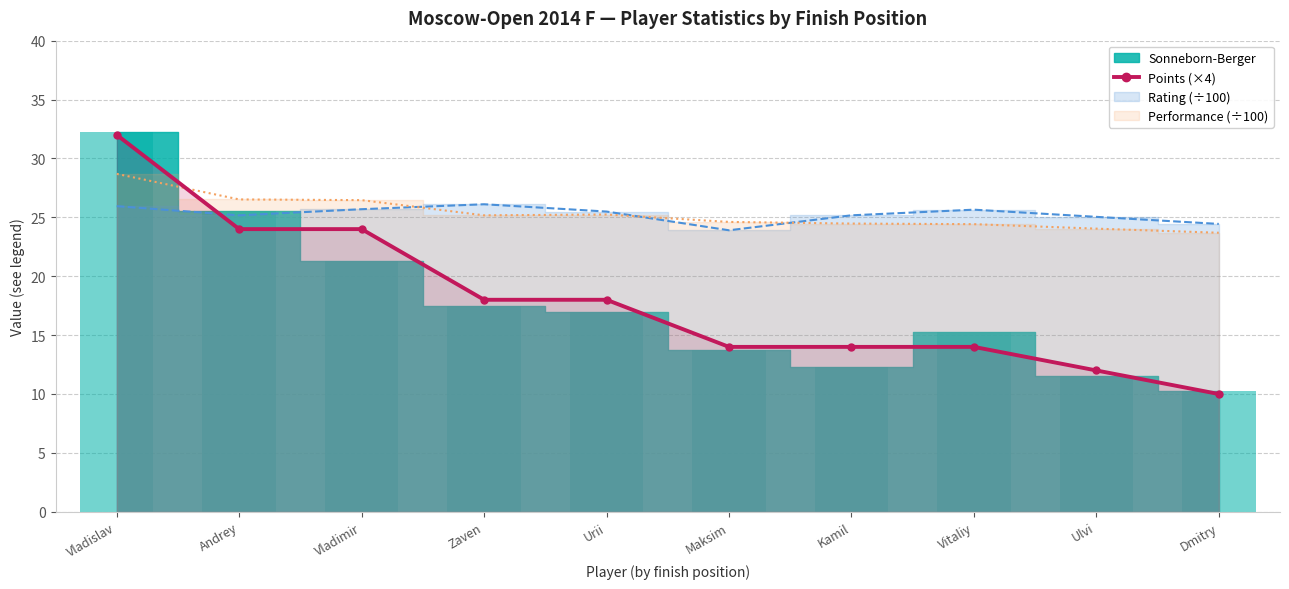

What is the difference between the values at Vladislav and Dmitry?

22